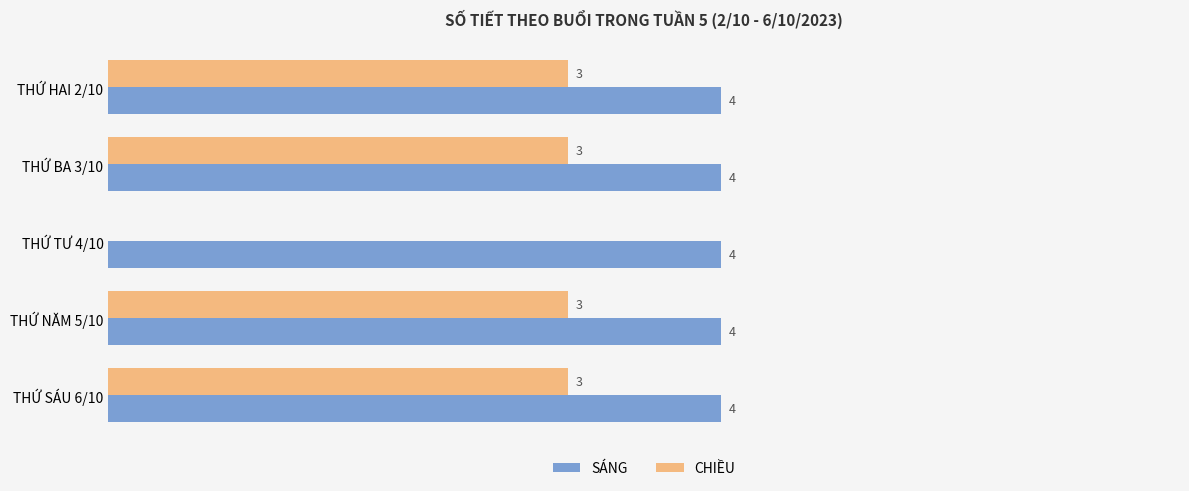

What are all the series names shown in the legend?

SÁNG, CHIỀU